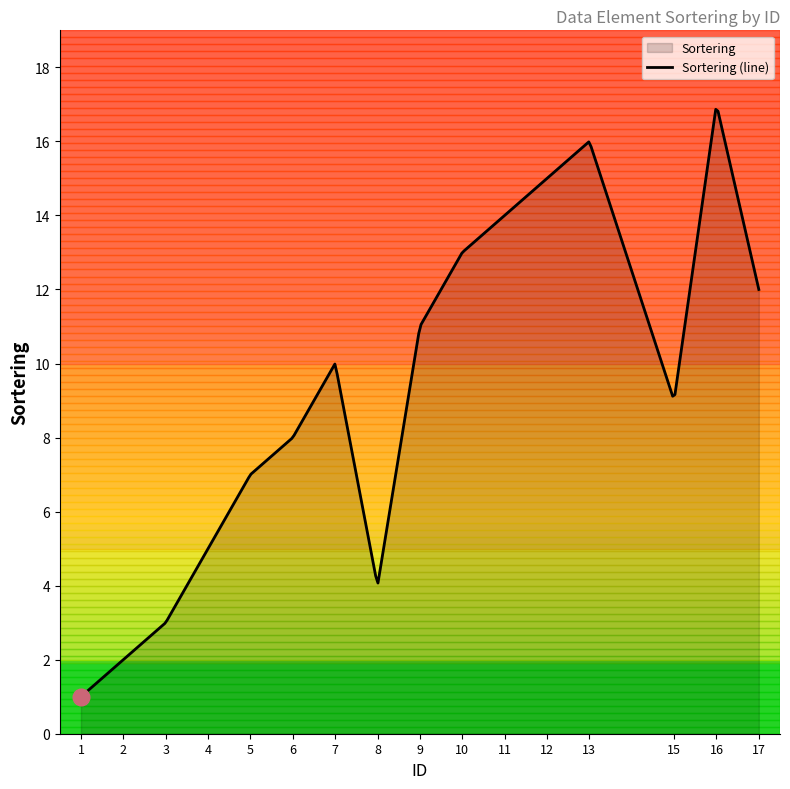

Which label corresponds to the smallest value in the chart?

1